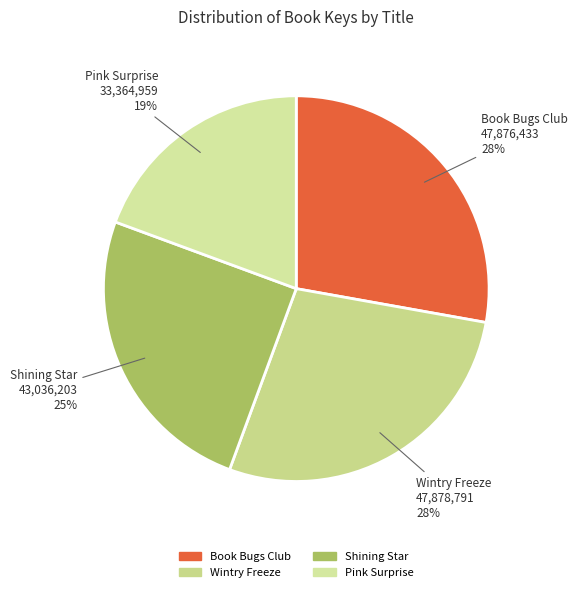

Which has a higher value, Shining Star or Book Bugs Club?

Book Bugs Club